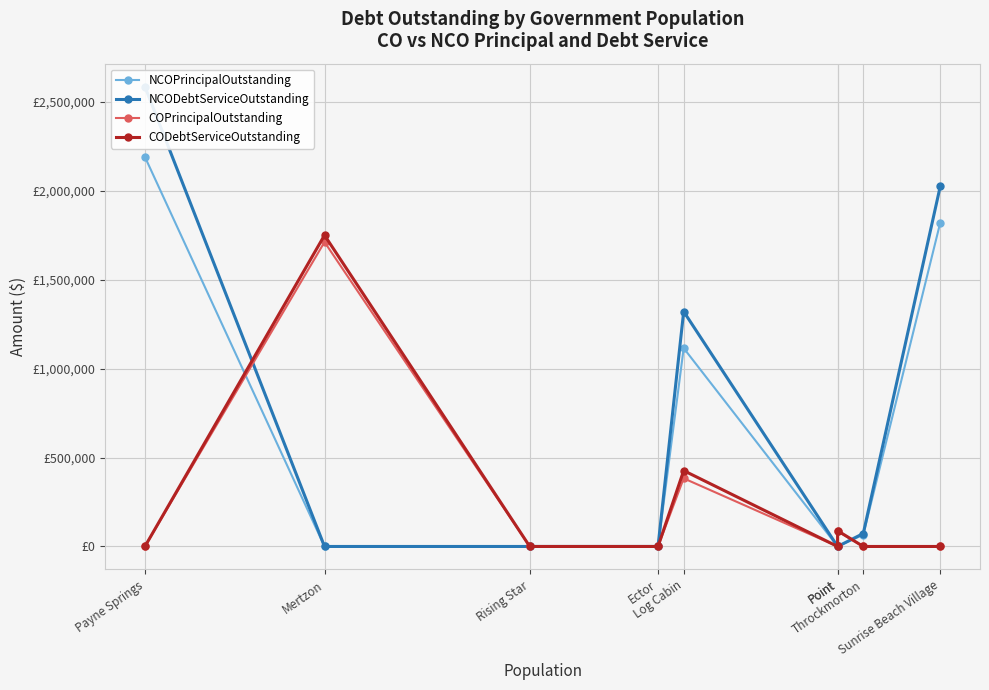

At which category does NCOPrincipalOutstanding reach its first local peak?

Log Cabin